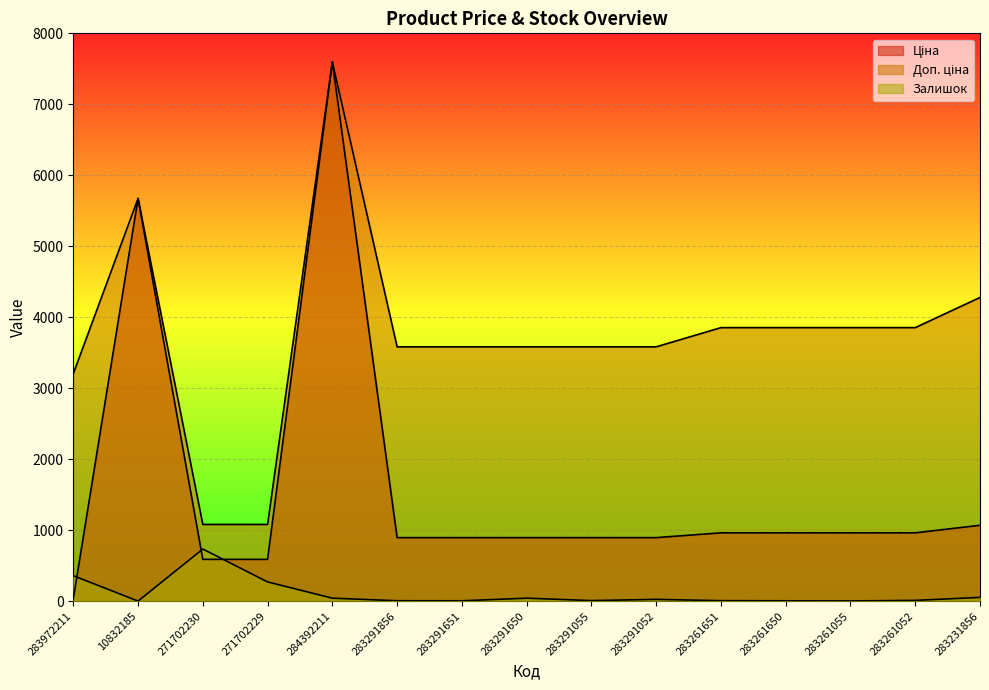

Where is Ціна nearest to the value 3814?

10832185